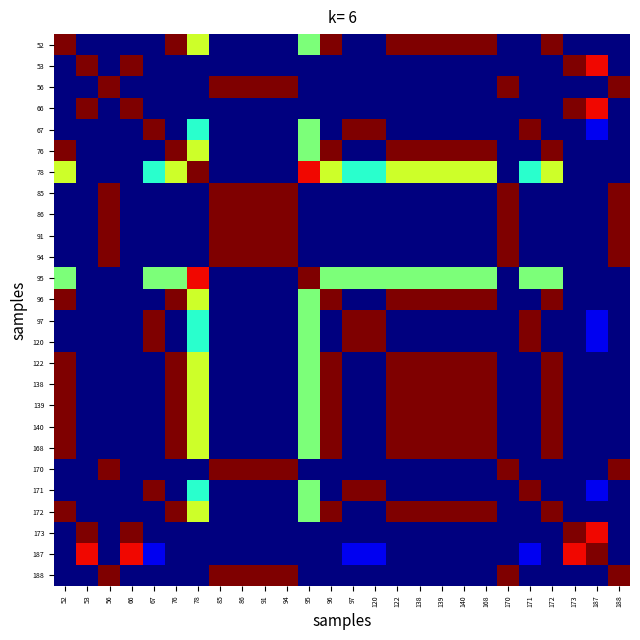

At which category is the sum across all series the highest?

52